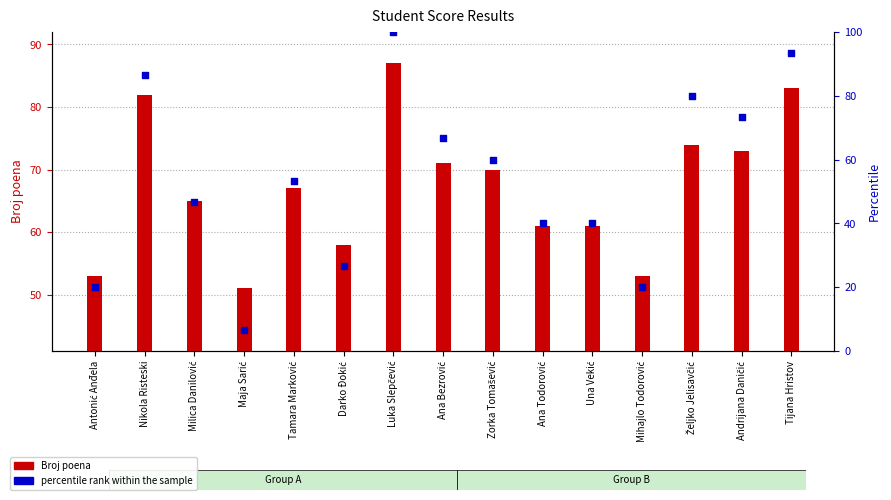

Which series contains the highest Y value?

percentile rank within the sample